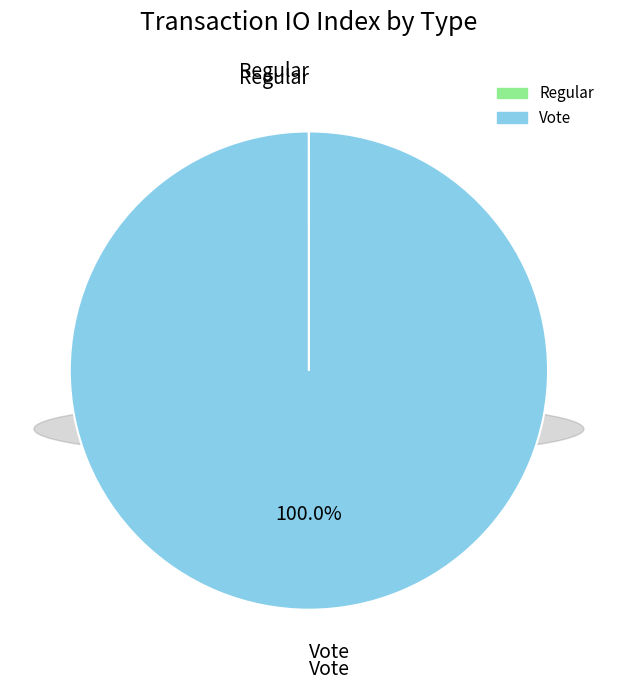

Which category has the biggest portion of the pie?

Vote